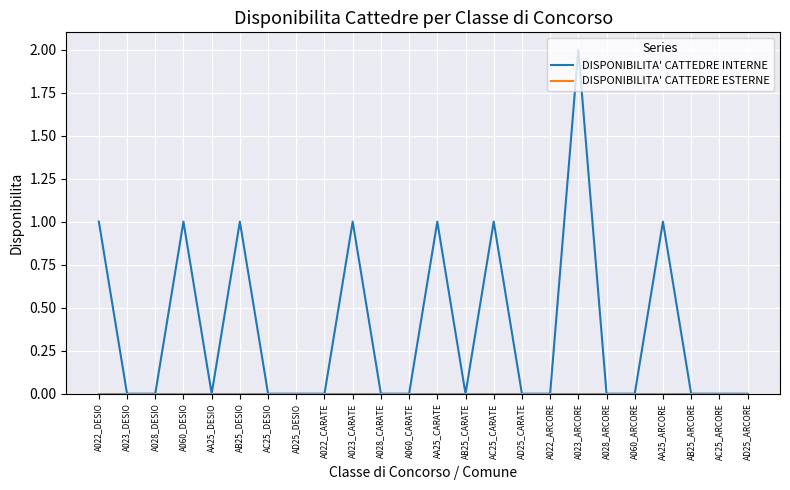

What position from the left is AD25_ARCORE?

24